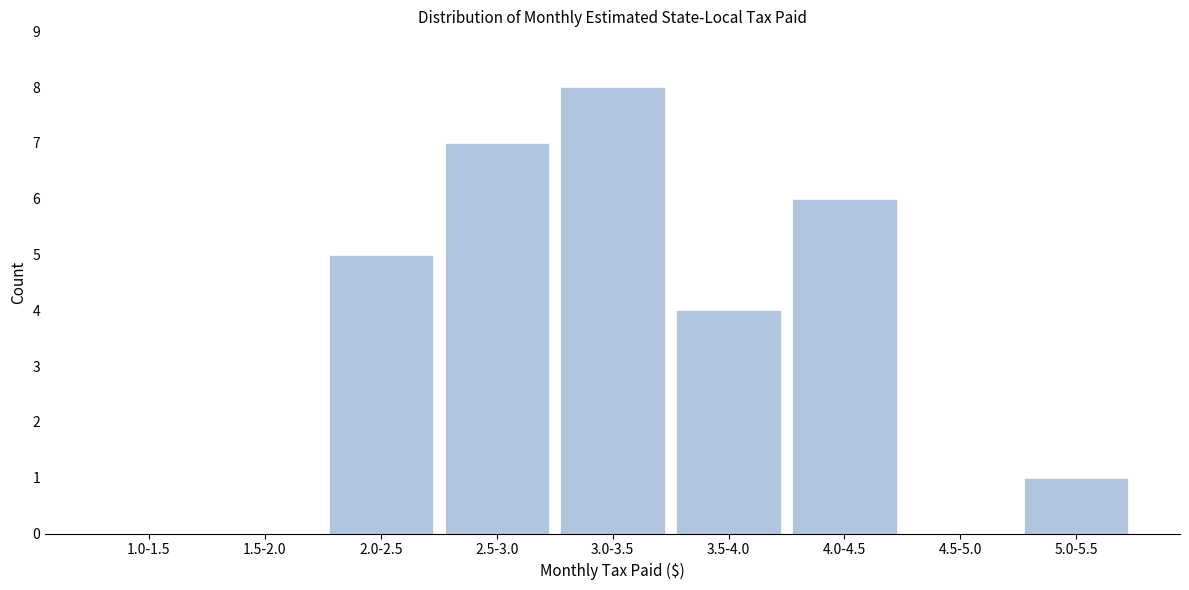

Reading left to right, transcribe all the data shown in this chart.

1.0-1.5=0	1.5-2.0=0	2.0-2.5=5	2.5-3.0=7	3.0-3.5=8	3.5-4.0=4	4.0-4.5=6	4.5-5.0=0	5.0-5.5=1